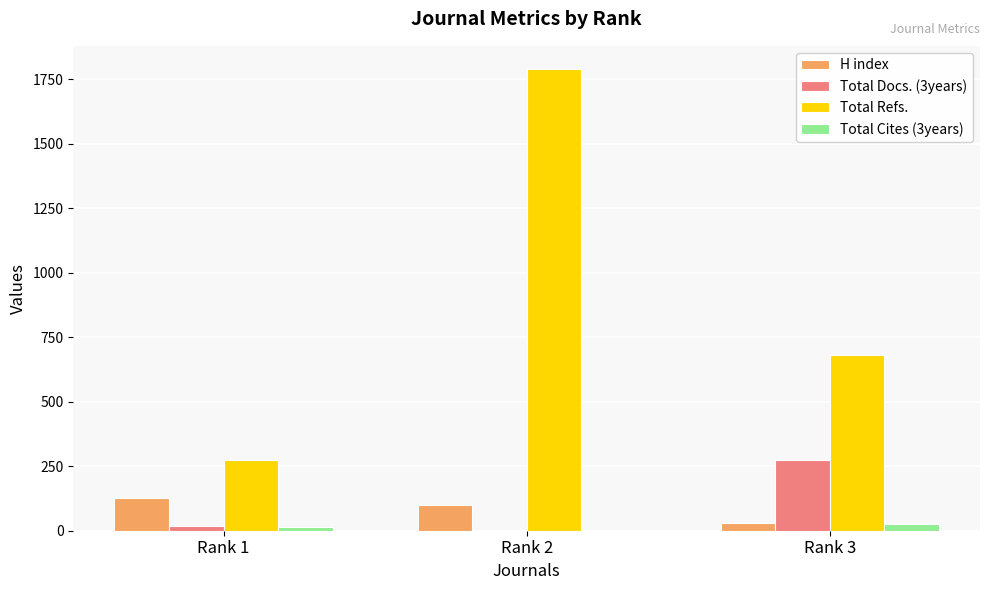

The value of Total Refs. at Rank 2 is 2602. True or false?

False